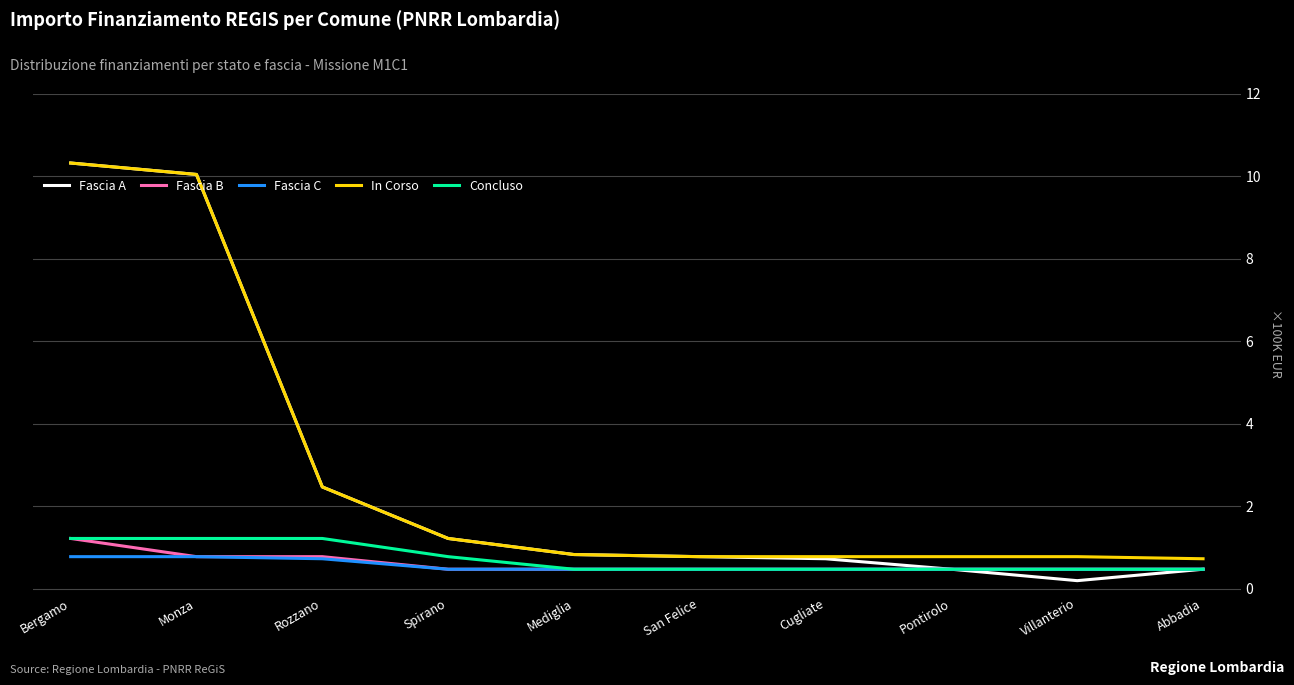

True or false: In Corso and Concluso cross at least once.

False